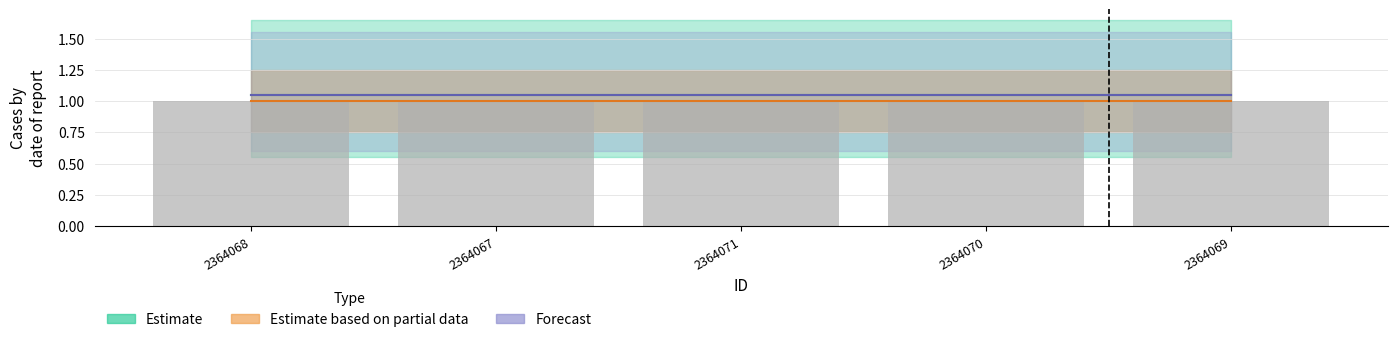

What is the label of the 1st bar from the right?

2364069